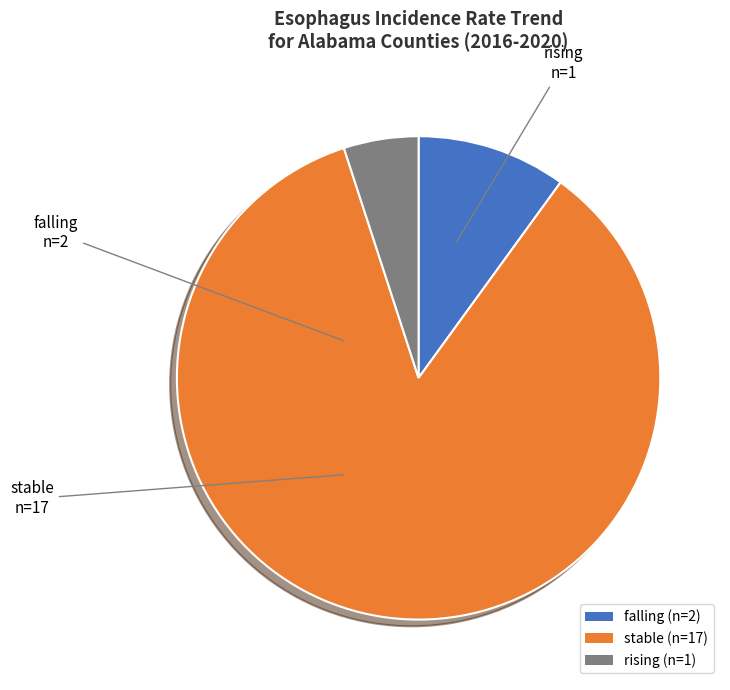

Is stable the majority of the pie?

Yes